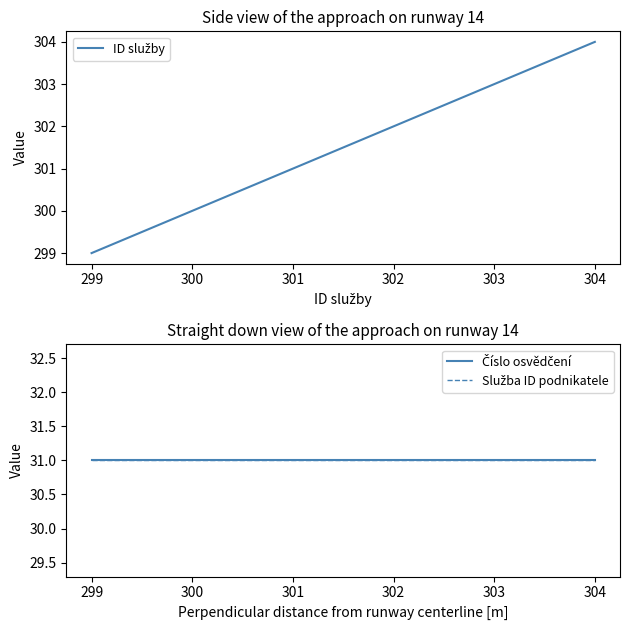

What are all the series names shown in the legend?

ID služby, Číslo osvědčení, Služba ID podnikatele